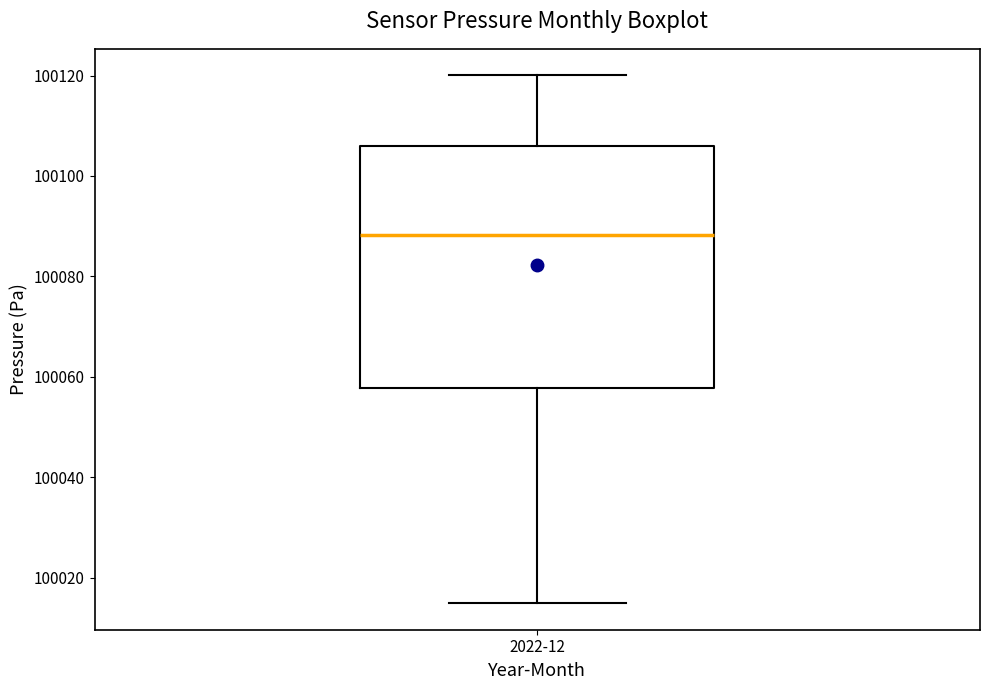

Read this box plot against the y-axis: the position of the median line, the range covered by the box, and the ends of both whiskers. The values are not printed on the chart, so give them approximately, as read against the axis.

median 100088, box 100058 to 100106, whiskers 100014 to 100120